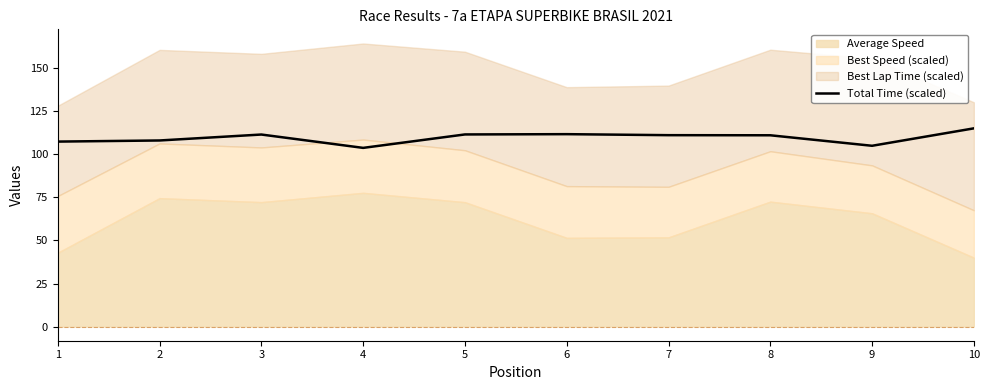

Rank the categories by value from lowest to highest.

4, 9, 1, 2, 8, 7, 3, 5, 6, 10